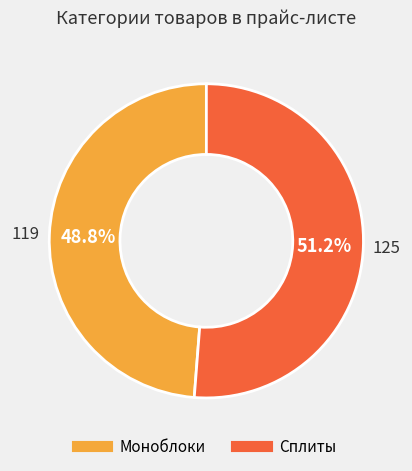

Is Сплиты the majority of the pie?

Yes